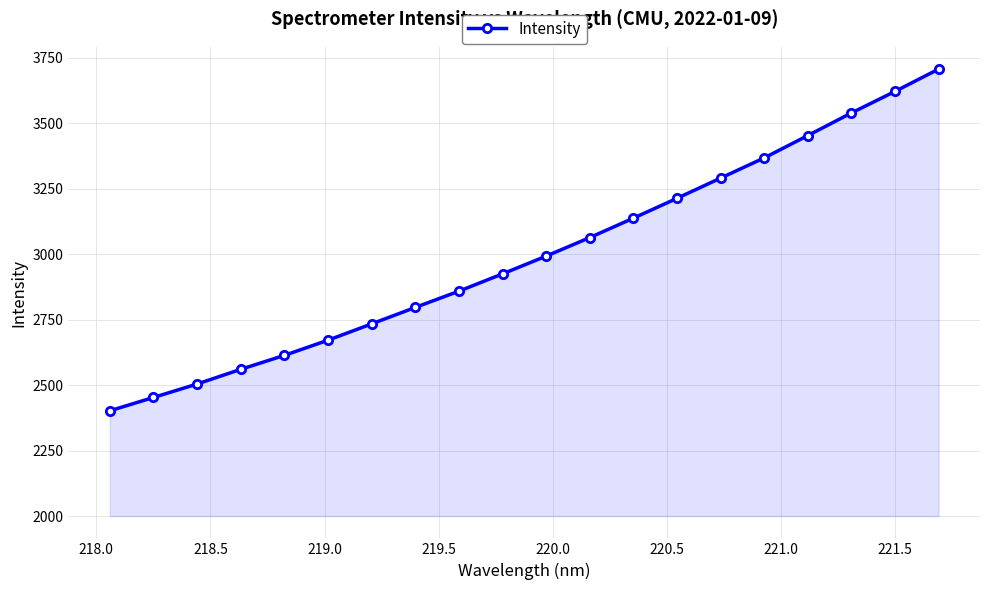

True or false: there are more than 0 points higher than both neighbors.

False